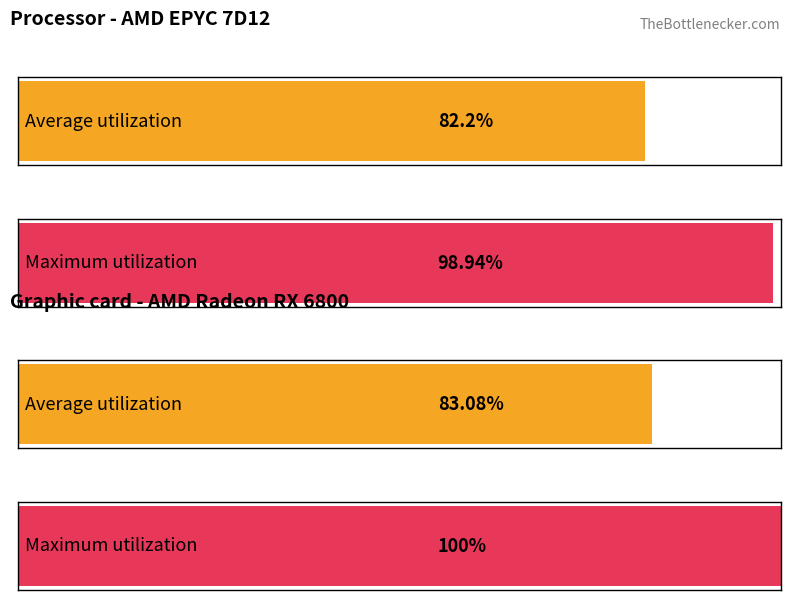

Which series changed the most between 14 and 20?

Maximum utilization